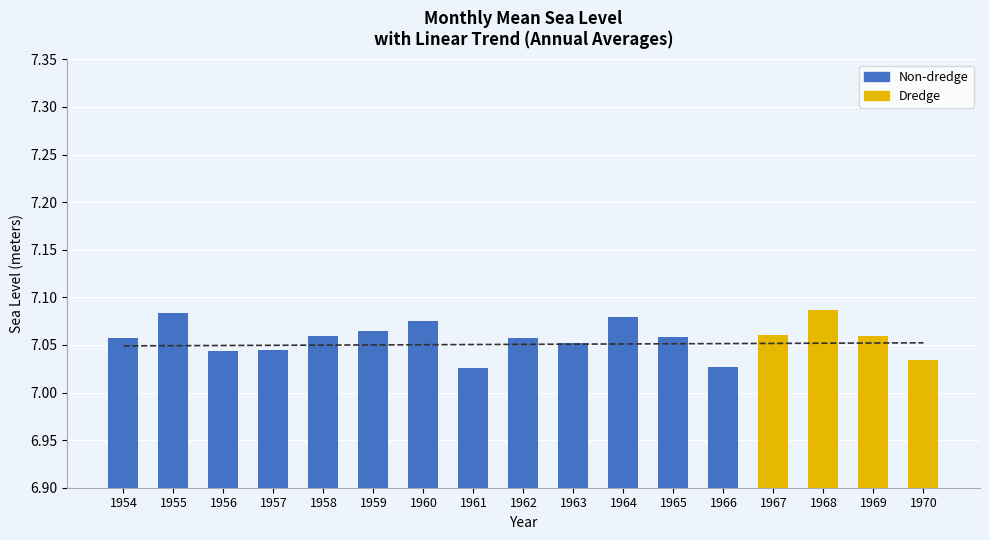

Count the number of categories in the chart.

17